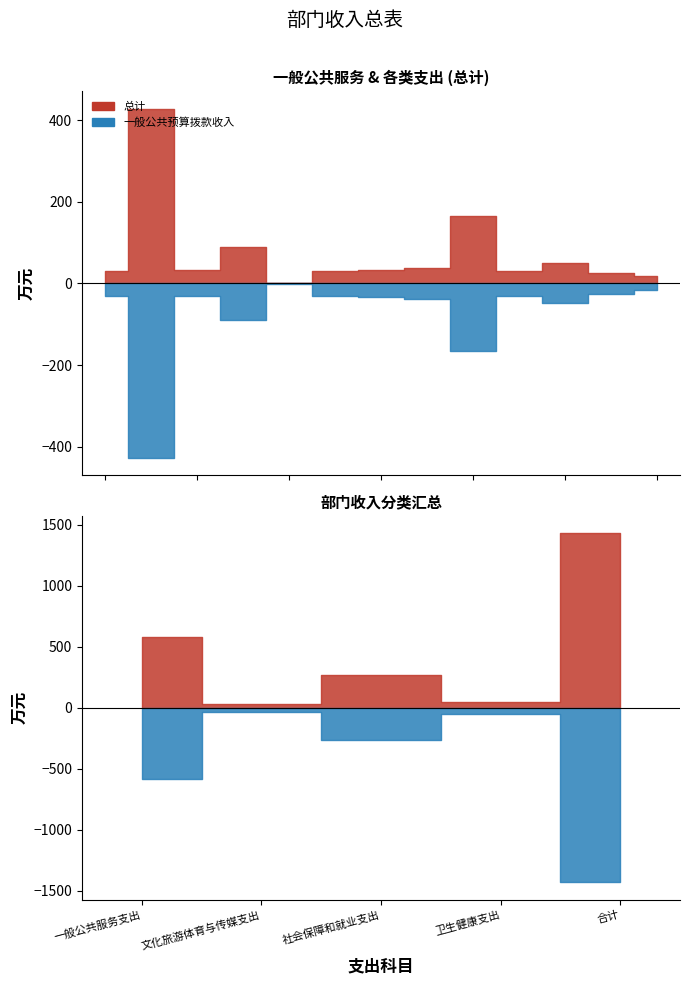

Where is 总计 nearest to the value 730?

一般公共服务支出